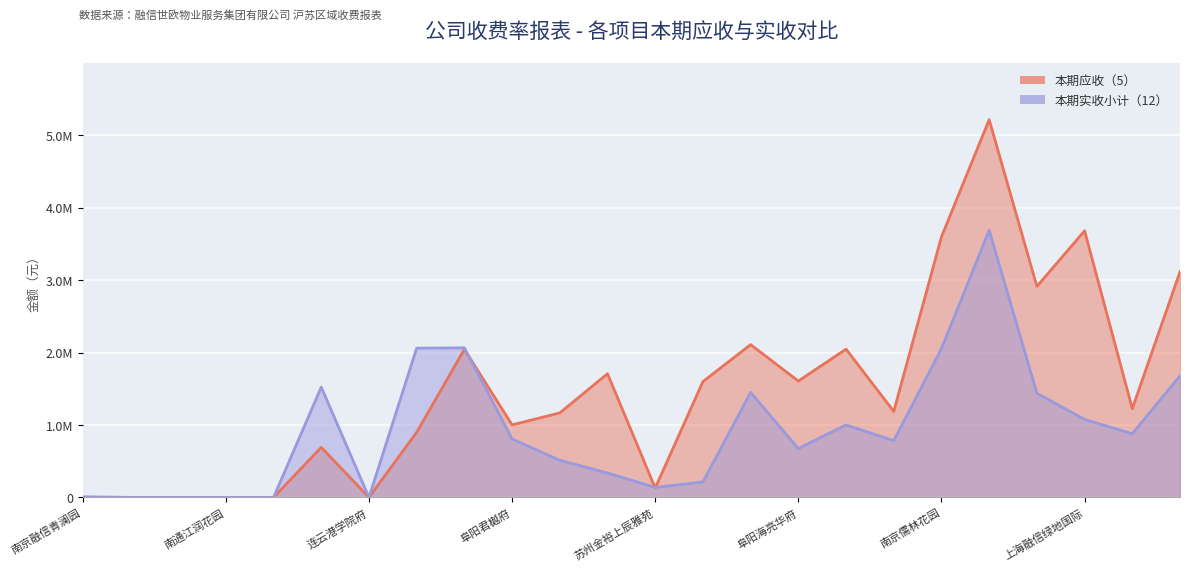

Reading right to left, list all the values displayed in this chart.

本期应收（5）: 3114756.4	1225706.9	3679453.7	2912462.2	5213488.9	3596766.6	1187204.0	2046608.0	1606213.7	2108738.2	1598433.4	129659.6	1707313.3	1166496.4	1001501.9	2044221.2	898661.5	0.0	690981.4	0.0	0.0	0.0	0.0	0.0
本期实收小计（12）: 1678381.1	878724.6	1076384.9	1437683.6	3686735.7	2053756.8	782460.3	1000673.8	673934.1	1448706.5	213773.2	138531.6	336941.5	512821.5	805763.0	2064134.1	2060433.5	0.0	1522319.6	0.0	0.0	0.0	0.0	9247.8